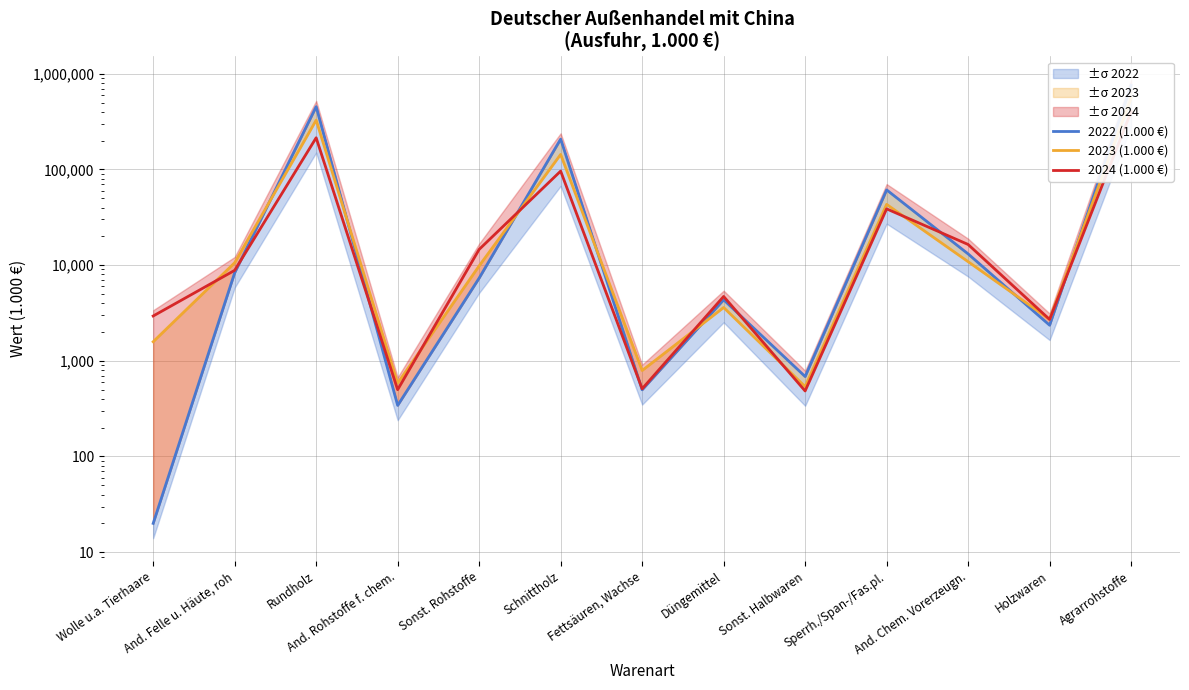

Reading right to left, what are all the values shown in this chart?

2022 (1.000 €): Agrarrohstoffe=758441	Holzwaren=2355	And. Chem. Vorerzeugn.=13097	Sperrh./Span-/Fas.pl.=61127	Sonst. Halbwaren=685	Düngemittel=4340	Fettsäuren, Wachse=498	Schnittholz=207440	Sonst. Rohstoffe=7321	And. Rohstoffe f. chem.=342	Rundholz=452903	And. Felle u. Häute, roh=8313	Wolle u.a. Tierhaare=20
2023 (1.000 €): Agrarrohstoffe=554890	Holzwaren=2716	And. Chem. Vorerzeugn.=10860	Sperrh./Span-/Fas.pl.=43103	Sonst. Halbwaren=537	Düngemittel=3605	Fettsäuren, Wachse=792	Schnittholz=143452	Sonst. Rohstoffe=9820	And. Rohstoffe f. chem.=584	Rundholz=327237	And. Felle u. Häute, roh=10583	Wolle u.a. Tierhaare=1582
2024 (1.000 €): Agrarrohstoffe=400966	Holzwaren=2705	And. Chem. Vorerzeugn.=16434	Sperrh./Span-/Fas.pl.=38712	Sonst. Halbwaren=484	Düngemittel=4704	Fettsäuren, Wachse=510	Schnittholz=96034	Sonst. Rohstoffe=14588	And. Rohstoffe f. chem.=499	Rundholz=214175	And. Felle u. Häute, roh=8815	Wolle u.a. Tierhaare=2939